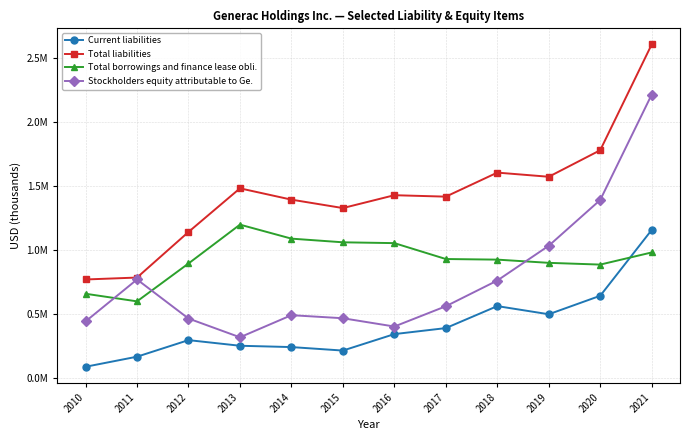

What is the spread (max minus min) of values at 2011?

618514